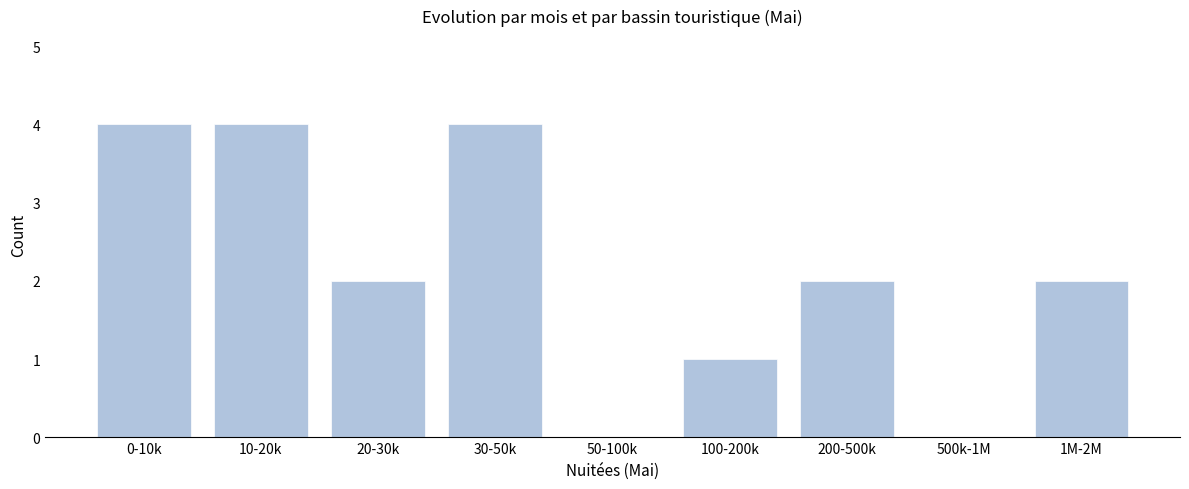

Reading left to right, transcribe all the data shown in this chart.

0-10k=4	10-20k=4	20-30k=2	30-50k=4	50-100k=0	100-200k=1	200-500k=2	500k-1M=0	1M-2M=2